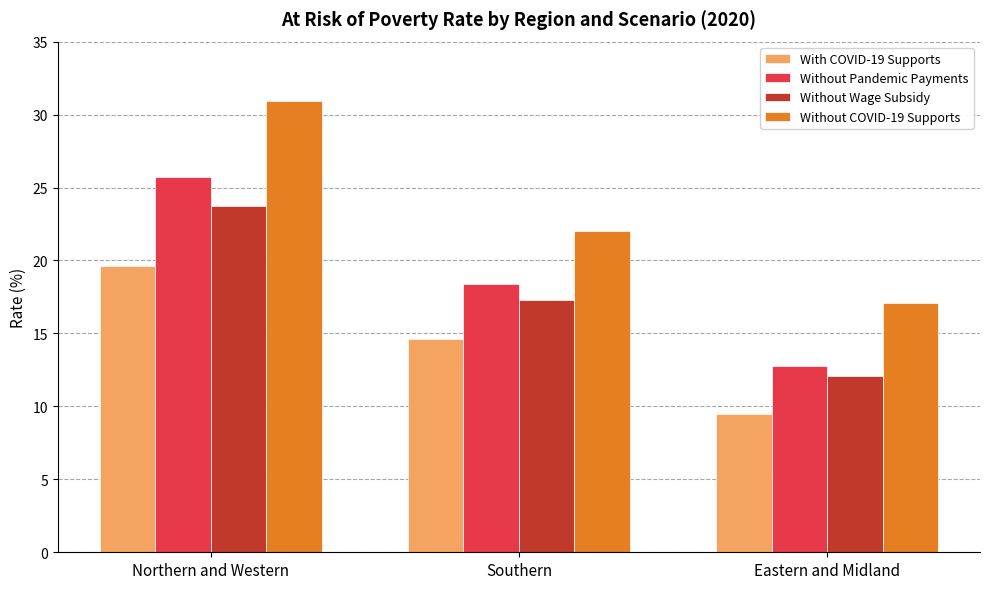

The Without Wage Subsidy series shows 41.5 at Northern and Western. True or false?

False